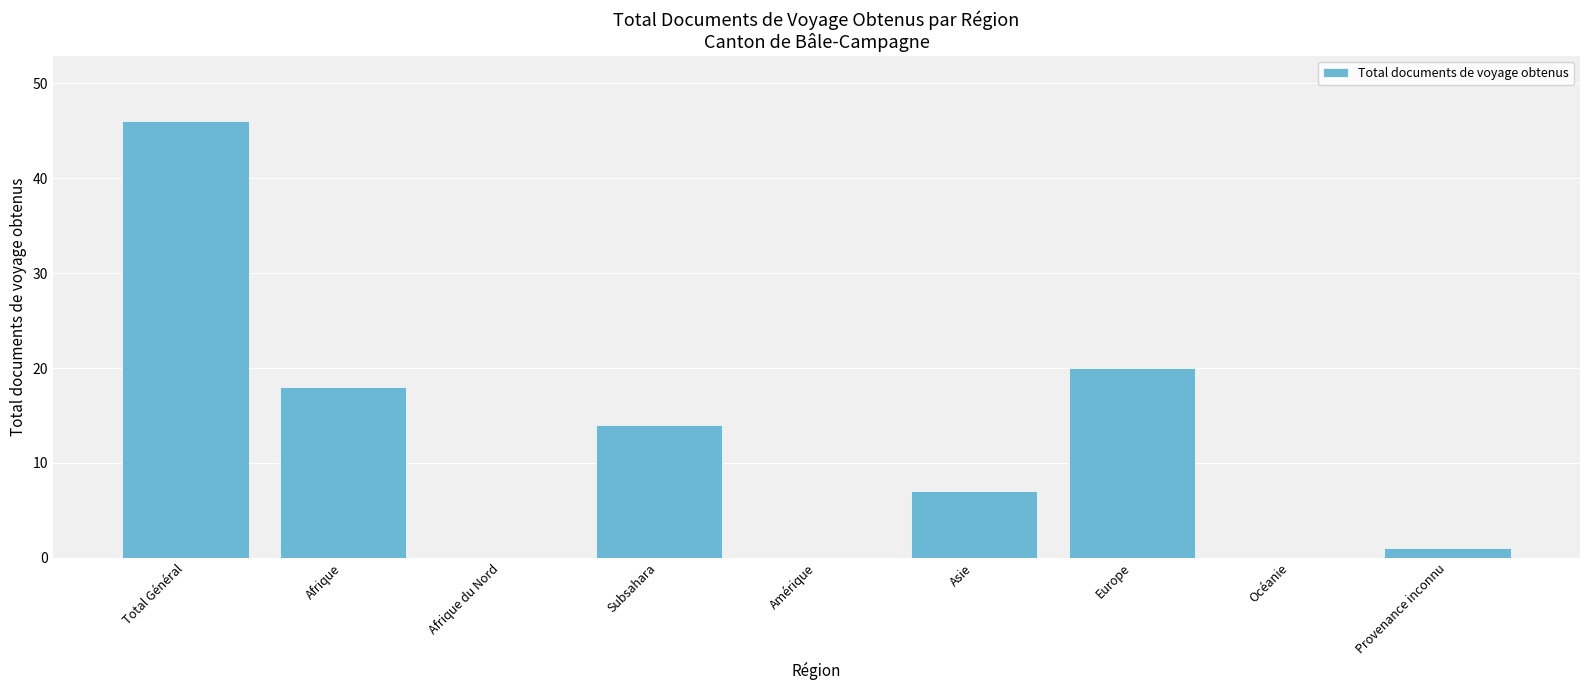

Which category has the highest value across all series?

Total Général